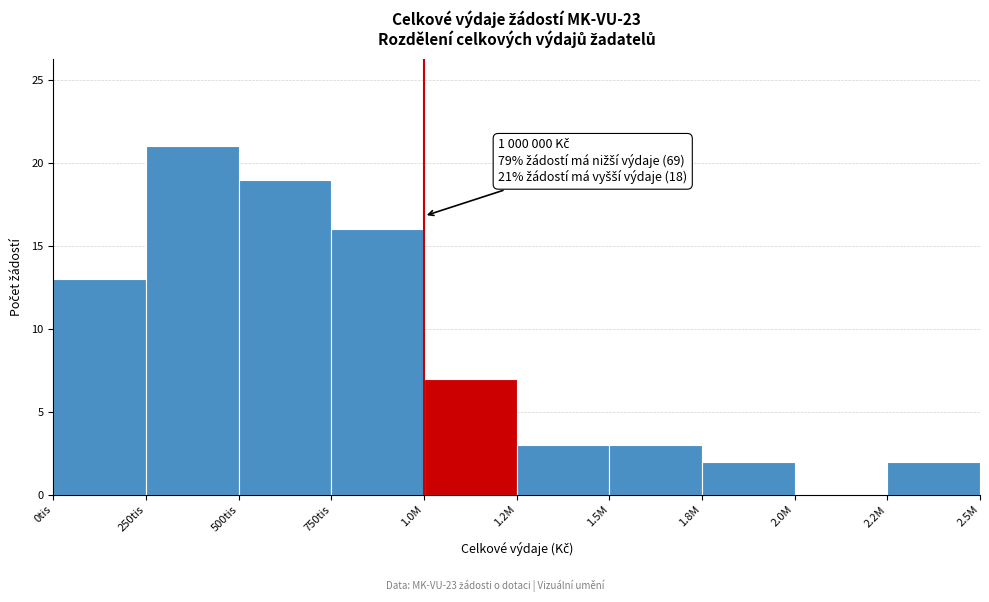

Reading right to left, transcribe all the data shown in this chart.

2.2M=2	2.0M=0	1.8M=2	1.5M=3	1.2M=3	1.0M=7	750tis=16	500tis=19	250tis=21	0tis=13